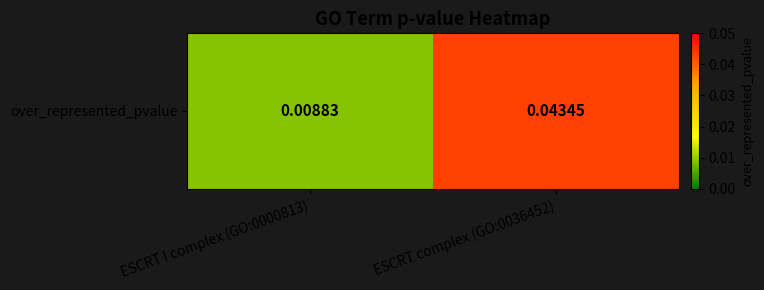

True or false: the data shows 0.1 at ESCRT complex (GO:0036452).

False